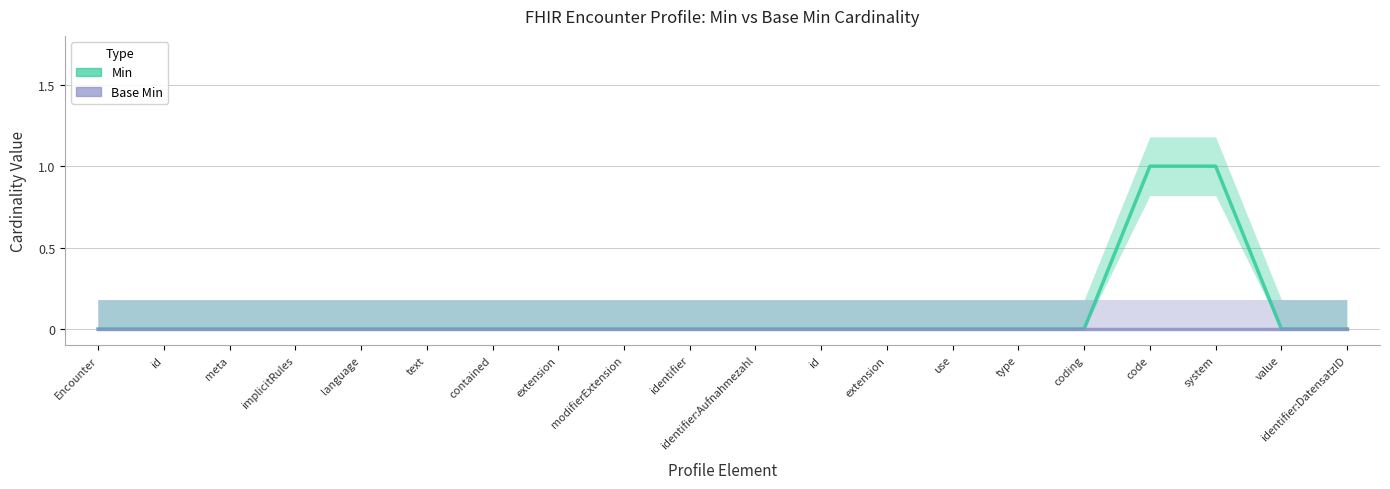

Which has a higher value, system or type?

system